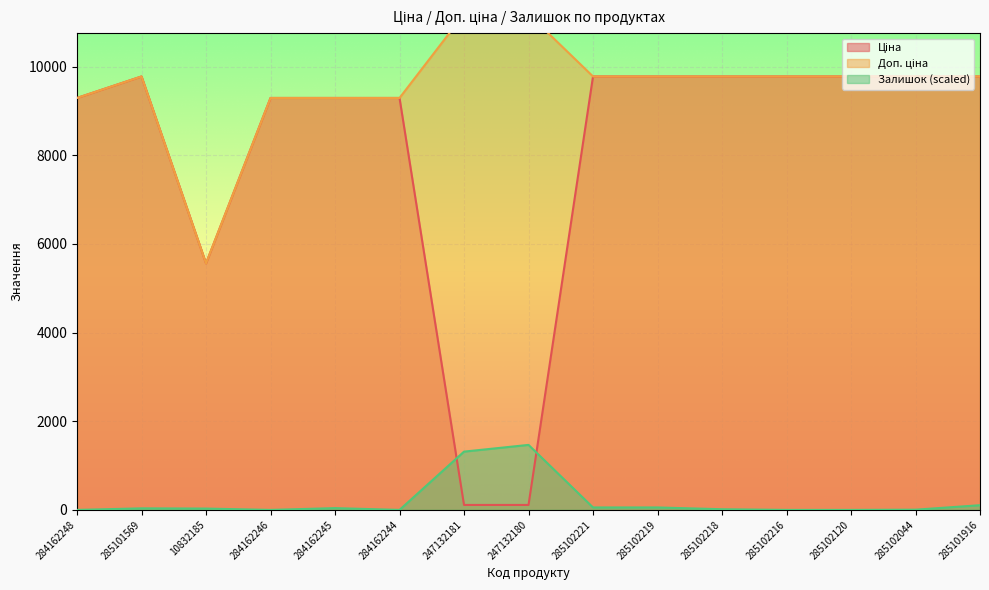

What is the label of the 6th point from the left?

284162244